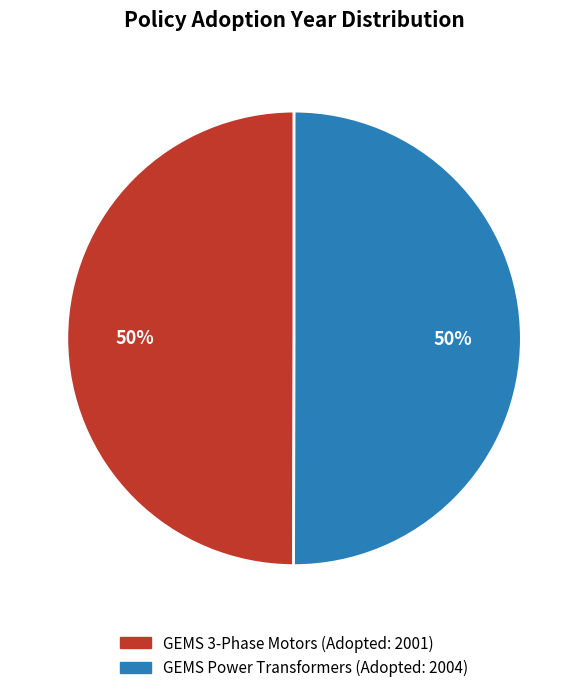

To the nearest percent, what is the average slice percentage?

50%